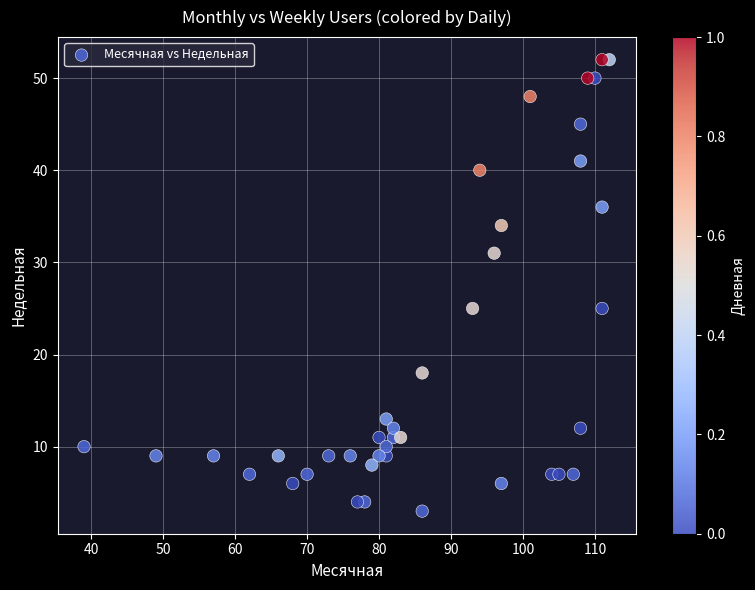

What is the range of X values (max minus min)?

73